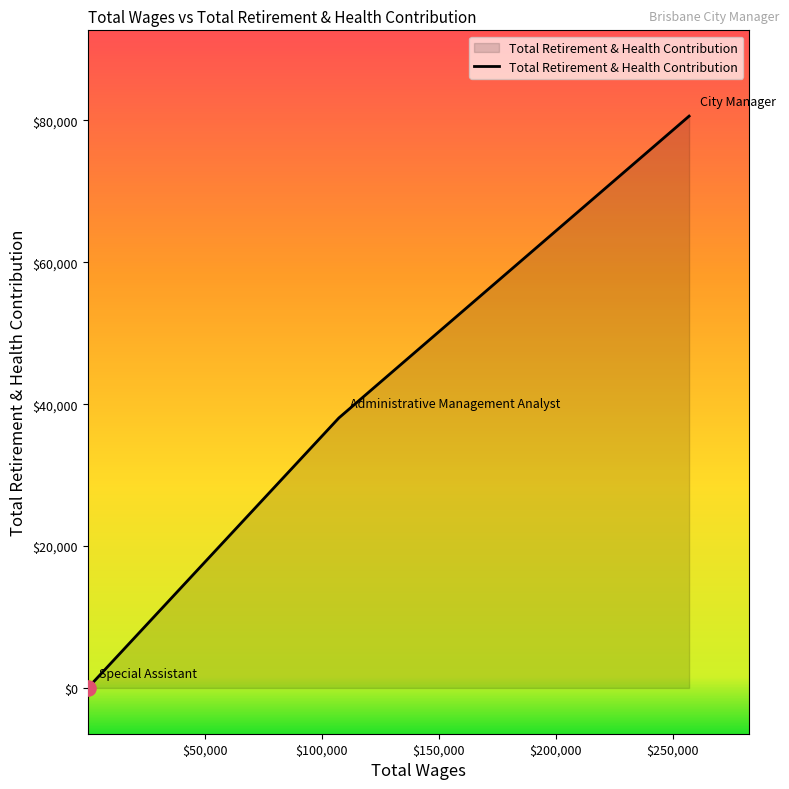

What is the average value?

39560